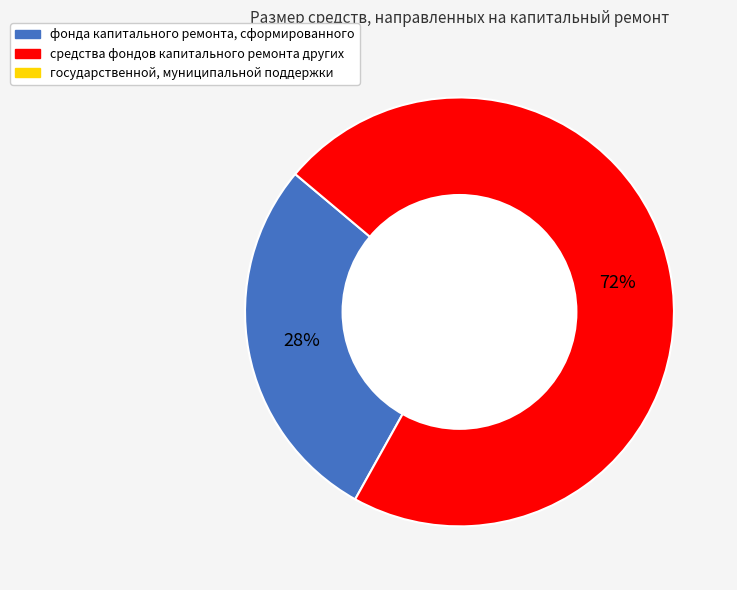

Is there a majority slice in this chart?

Yes